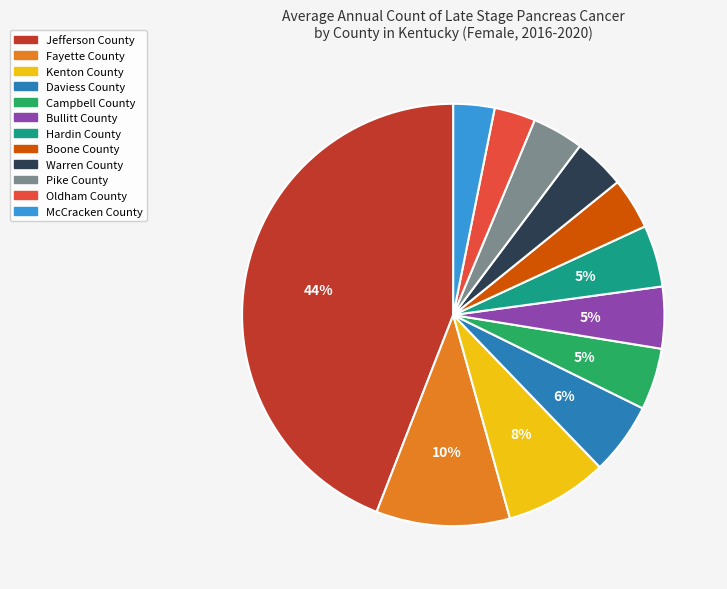

Is the sum of Campbell County and Daviess County greater than half?

No